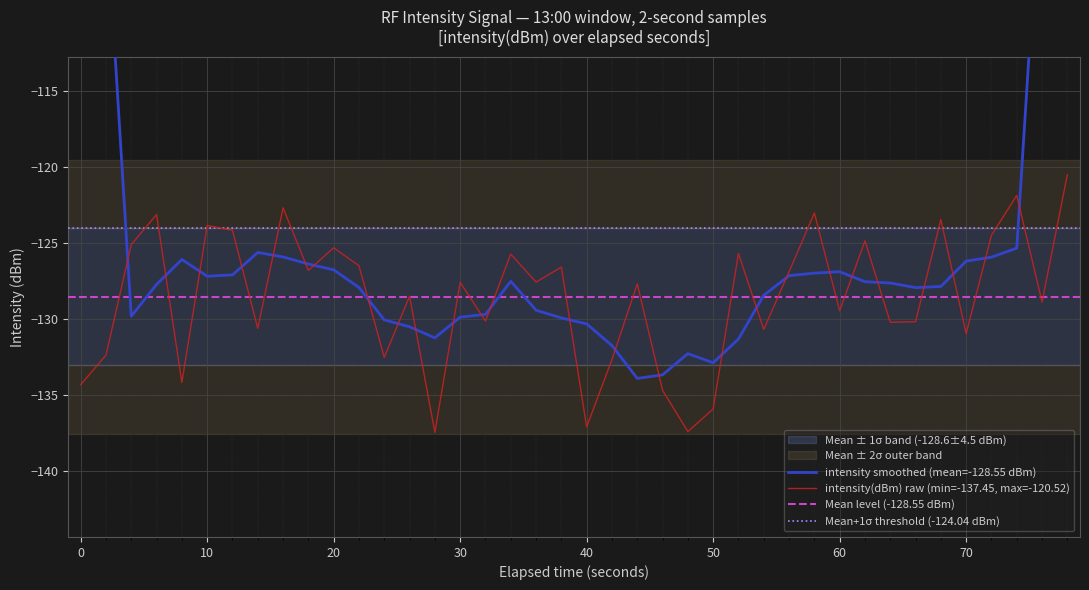

What is the minimum value for intensity(dBm) raw (min=-137.45, max=-120.52)?

-137.4